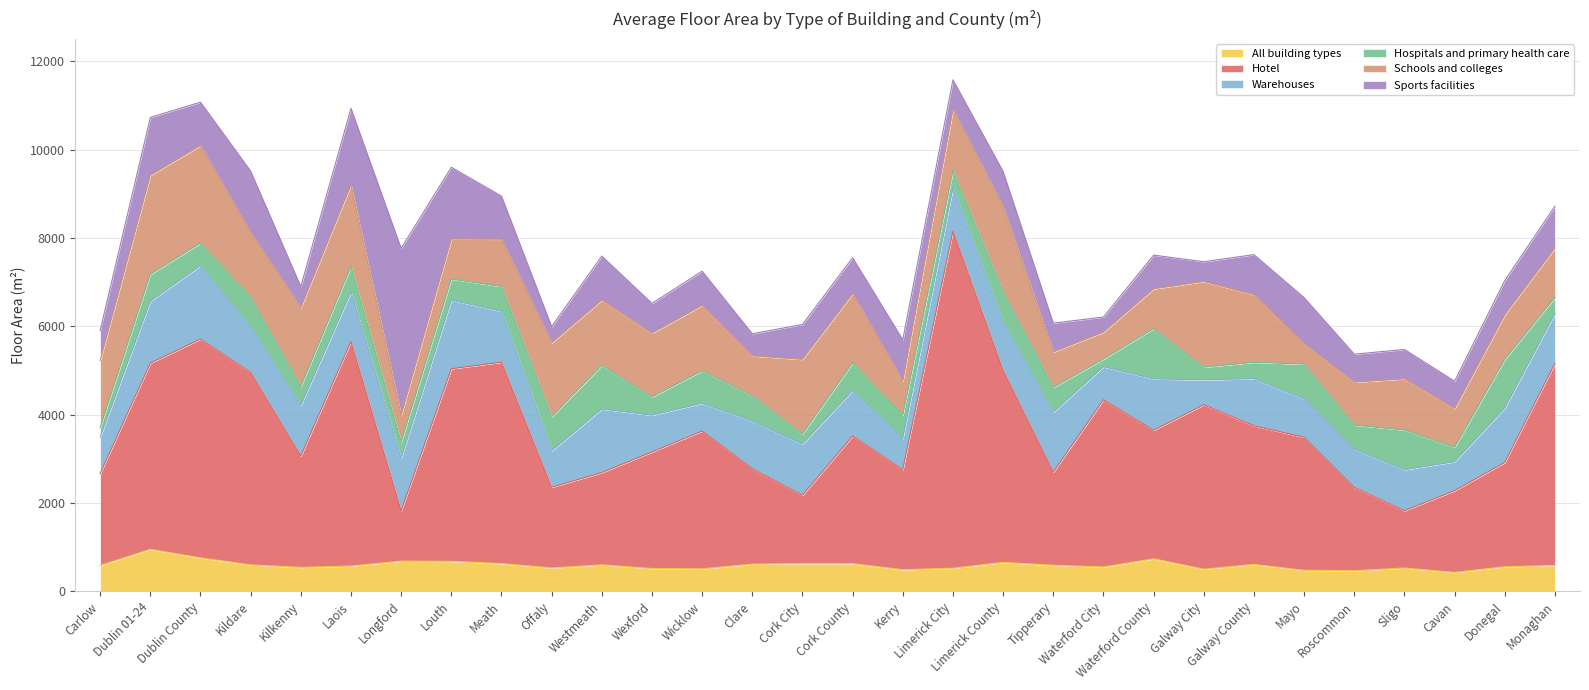

Reading left to right, list all the values displayed in this chart.

All building types: Carlow=588	Dublin 01-24=954	Dublin County=761	Kildare=601	Kilkenny=545	Laois=575	Longford=686	Louth=681	Meath=631	Offaly=532	Westmeath=602	Wexford=519	Wicklow=512	Clare=618	Cork City=630	Cork County=629	Kerry=493	Limerick City=526	Limerick County=657	Tipperary=593	Waterford City=554	Waterford County=739	Galway City=505	Galway County=612	Mayo=479	Roscommon=468	Sligo=531	Cavan=431	Donegal=560	Monaghan=588
Hotel: Carlow=2081	Dublin 01-24=4215	Dublin County=4951	Kildare=4354	Kilkenny=2520	Laois=5085	Longford=1140	Louth=4360	Meath=4559	Offaly=1828	Westmeath=2089	Wexford=2638	Wicklow=3119	Clare=2160	Cork City=1547	Cork County=2890	Kerry=2265	Limerick City=7630	Limerick County=4347	Tipperary=2108	Waterford City=3785	Waterford County=2911	Galway City=3721	Galway County=3139	Mayo=3010	Roscommon=1889	Sligo=1296	Cavan=1851	Donegal=2359	Monaghan=4574
Warehouses: Carlow=826	Dublin 01-24=1401	Dublin County=1663	Kildare=1038	Kilkenny=1144	Laois=1122	Longford=1190	Louth=1554	Meath=1152	Offaly=823	Westmeath=1439	Wexford=832	Wicklow=630	Clare=1077	Cork City=1159	Cork County=1032	Kerry=706	Limerick City=983	Limerick County=1107	Tipperary=1354	Waterford City=748	Waterford County=1161	Galway City=565	Galway County=1065	Mayo=874	Roscommon=863	Sligo=930	Cavan=653	Donegal=1233	Monaghan=1129
Hospitals and primary health care: Carlow=217	Dublin 01-24=609	Dublin County=512	Kildare=666	Kilkenny=430	Laois=575	Longford=369	Louth=476	Meath=562	Offaly=773	Westmeath=988	Wexford=415	Wicklow=733	Clare=574	Cork City=229	Cork County=624	Kerry=528	Limerick City=380	Limerick County=676	Tipperary=565	Waterford City=174	Waterford County=1139	Galway City=285	Galway County=372	Mayo=784	Roscommon=546	Sligo=898	Cavan=327	Donegal=1099	Monaghan=365
Schools and colleges: Carlow=1514	Dublin 01-24=2240	Dublin County=2208	Kildare=1466	Kilkenny=1785	Laois=1845	Longford=606	Louth=906	Meath=1069	Offaly=1671	Westmeath=1476	Wexford=1440	Wicklow=1482	Clare=902	Cork City=1688	Cork County=1568	Kerry=768	Limerick City=1386	Limerick County=1927	Tipperary=801	Waterford City=608	Waterford County=900	Galway City=1941	Galway County=1528	Mayo=463	Roscommon=971	Sligo=1158	Cavan=877	Donegal=1011	Monaghan=1119
Sports facilities: Carlow=680	Dublin 01-24=1312	Dublin County=981	Kildare=1391	Kilkenny=479	Laois=1735	Longford=3777	Louth=1625	Meath=978	Offaly=371	Westmeath=997	Wexford=678	Wicklow=774	Clare=503	Cork City=790	Cork County=812	Kerry=938	Limerick City=677	Limerick County=794	Tipperary=654	Waterford City=342	Waterford County=764	Galway City=447	Galway County=909	Mayo=1041	Roscommon=634	Sligo=665	Cavan=621	Donegal=776	Monaghan=946